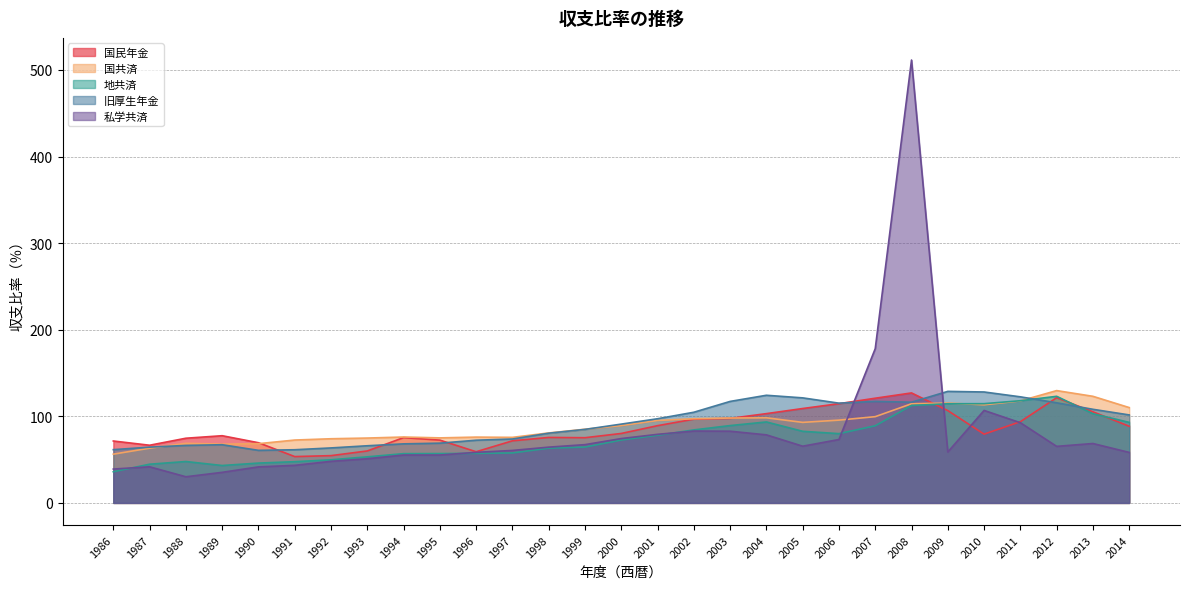

What is the value of the 国共済 point at the 16th from the left?

95.2